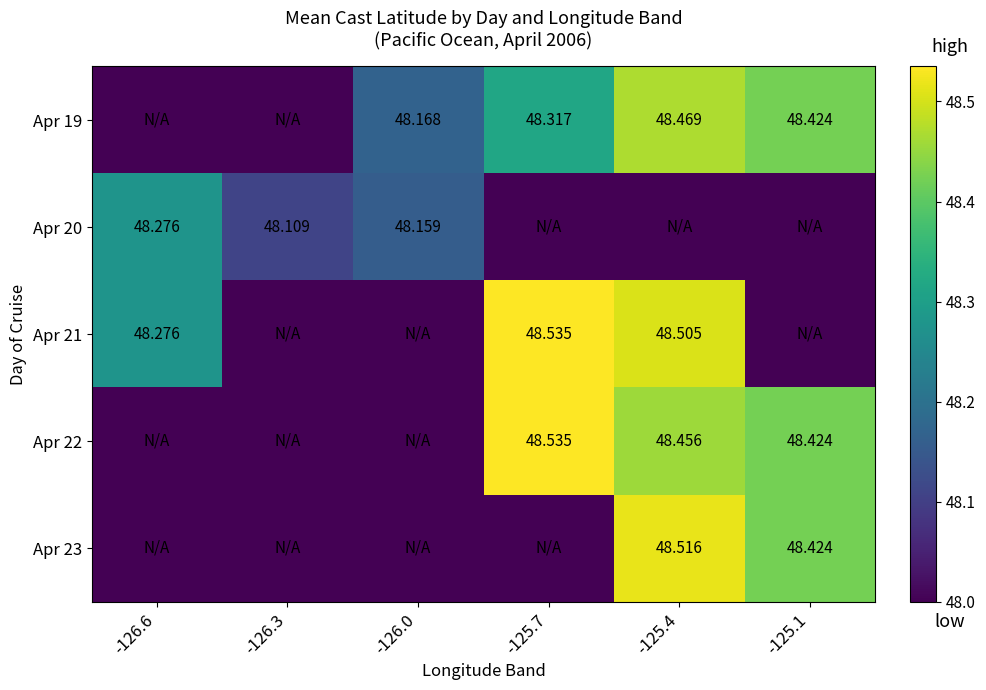

Where is Apr 21 nearest to the value 48?

-126.3